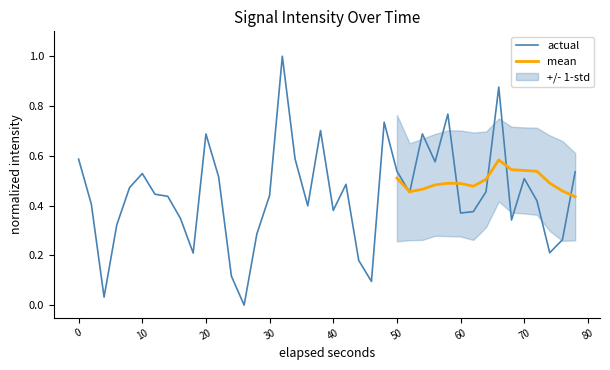

What is the highest value of the actual series?

1.0